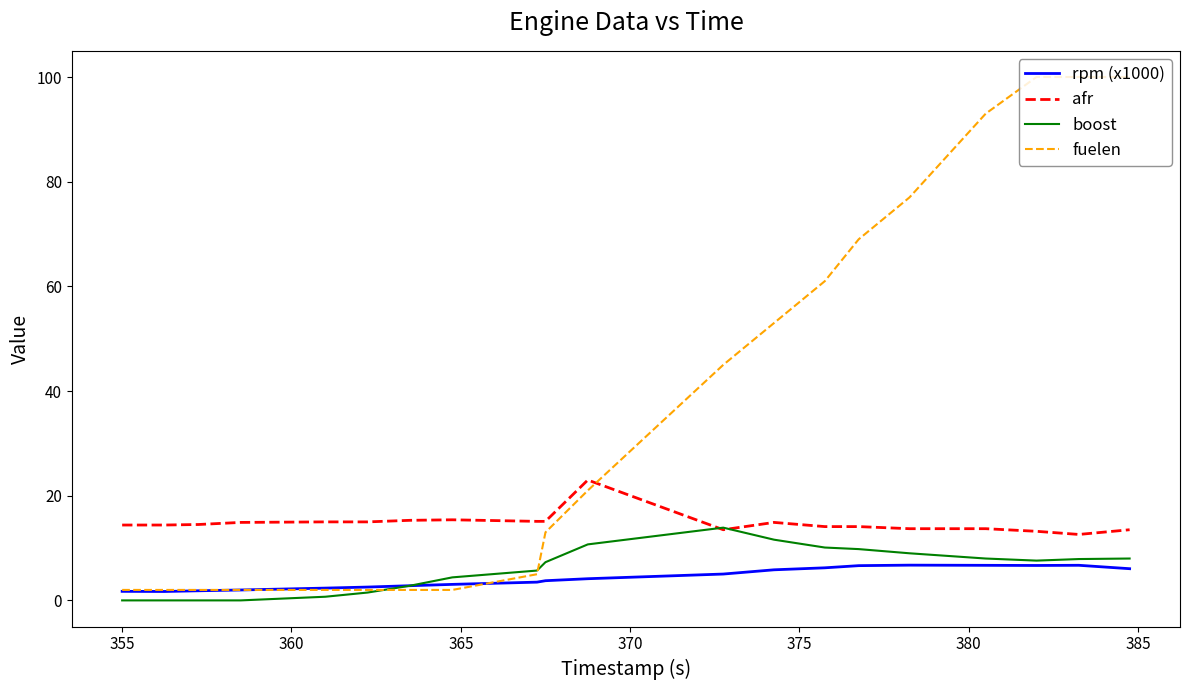

Which series has the largest total across all categories?

fuelen